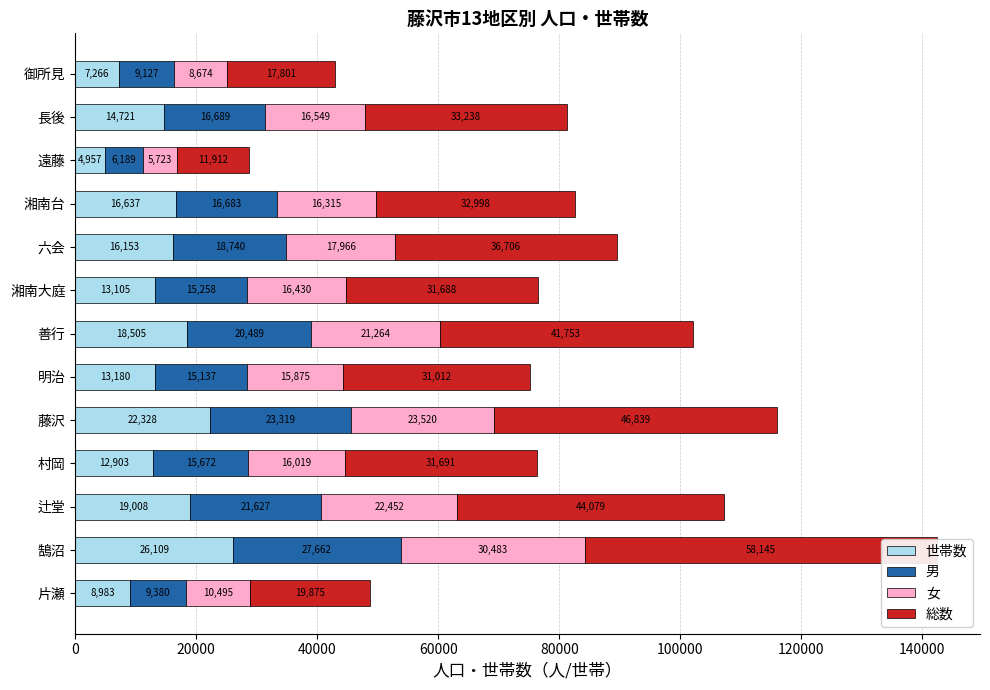

How many bars are there in each group?

4